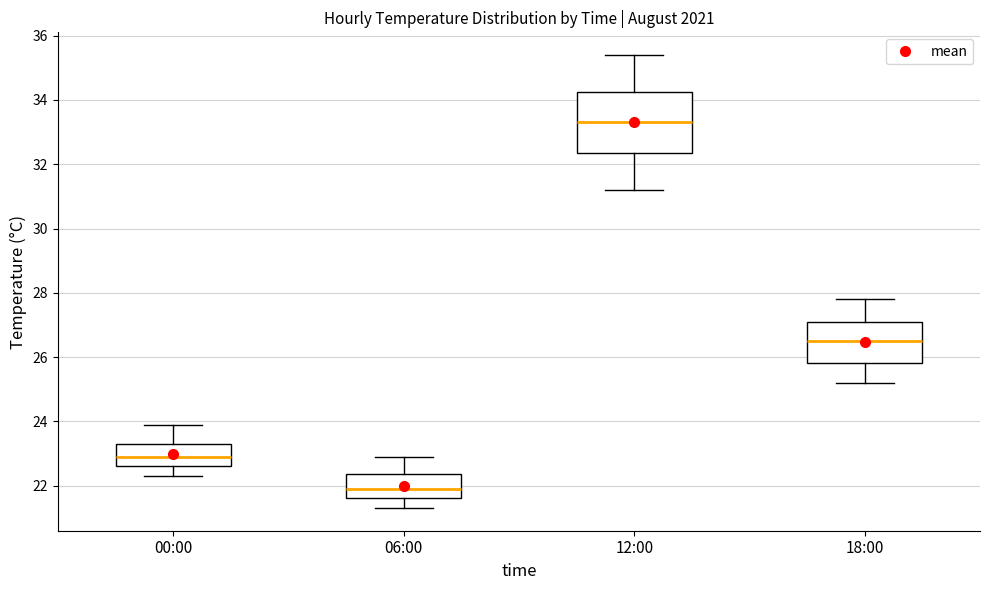

Reading left to right, read every box against the y-axis: the position of its median line, the range the box covers, and the ends of its whiskers. The values are not printed on the chart, so give them approximately, as read against the axis.

00:00: median 23.0, box 22.6 to 23.4, whiskers 22.4 to 24.0
06:00: median 22.0, box 21.6 to 22.4, whiskers 21.4 to 23.0
12:00: median 33.4, box 32.4 to 34.2, whiskers 31.2 to 35.4
18:00: median 26.6, box 25.8 to 27.2, whiskers 25.2 to 27.8